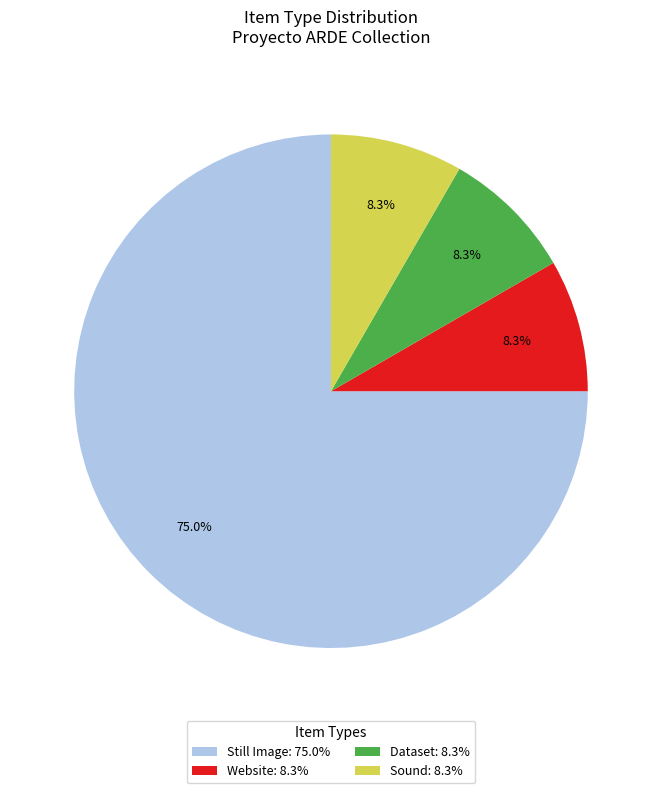

What is the ratio of the value at Sound: 8.3% to the value at Dataset: 8.3%?

1.0